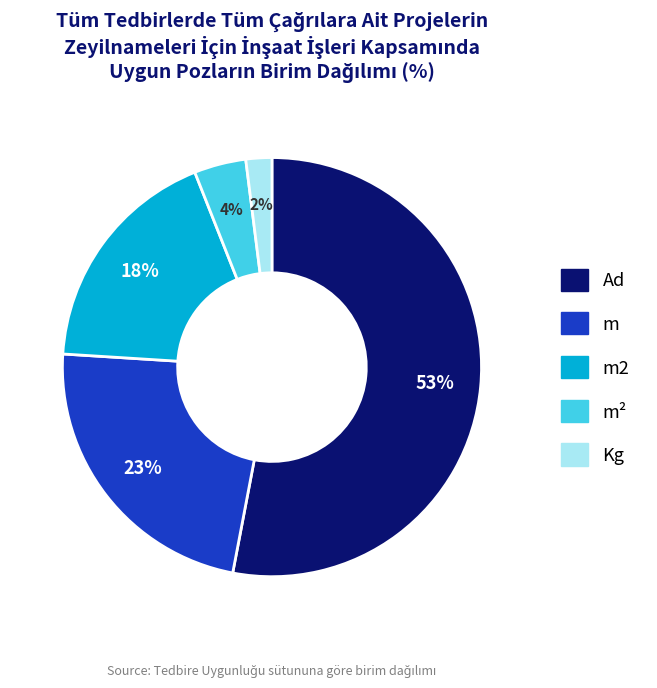

How many segments does this pie chart have?

5